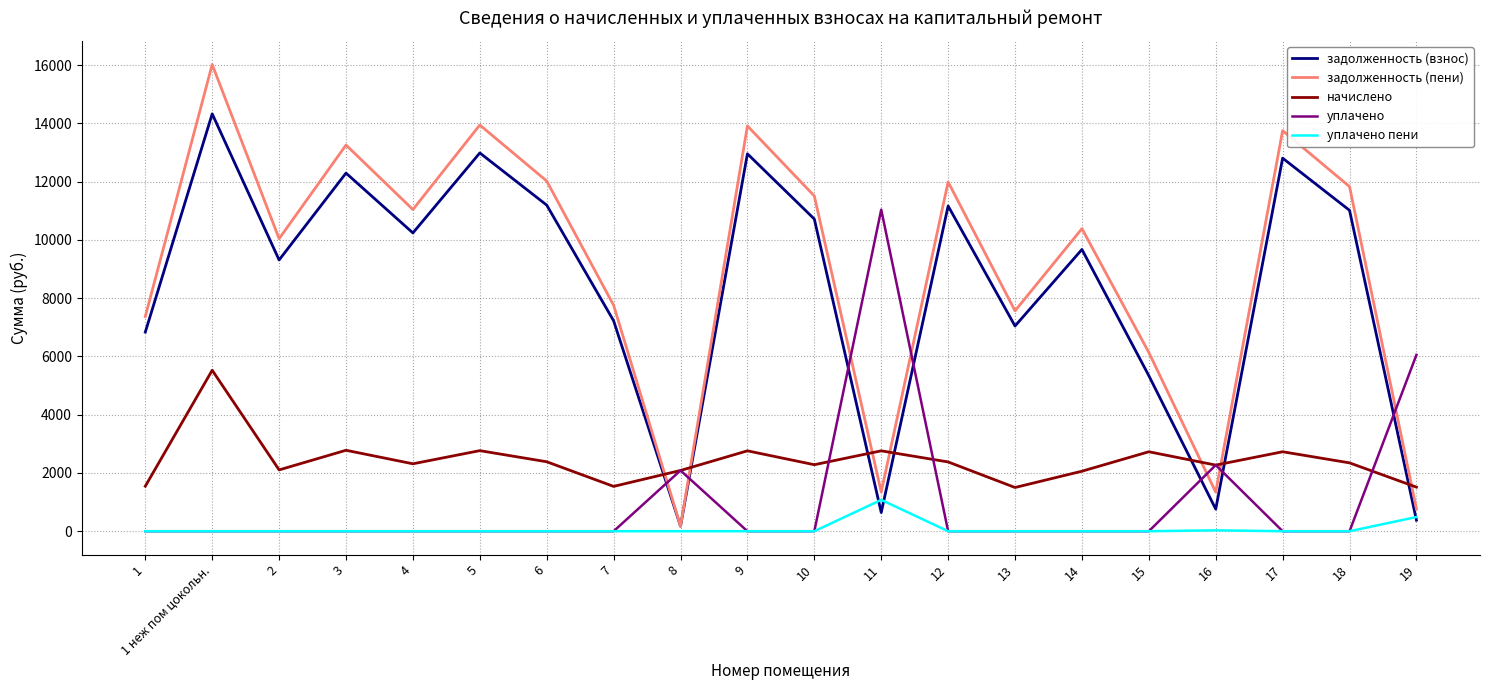

Between 2 and 10, which series saw the biggest shift?

задолженность (пени)